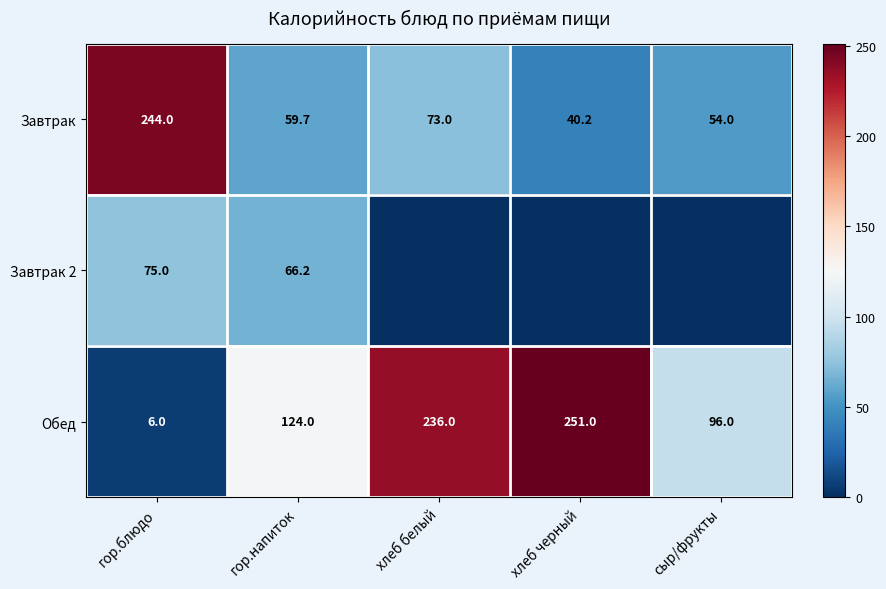

What is the sum of the Завтрак values at сыр/фрукты and гор.блюдо?

298.0